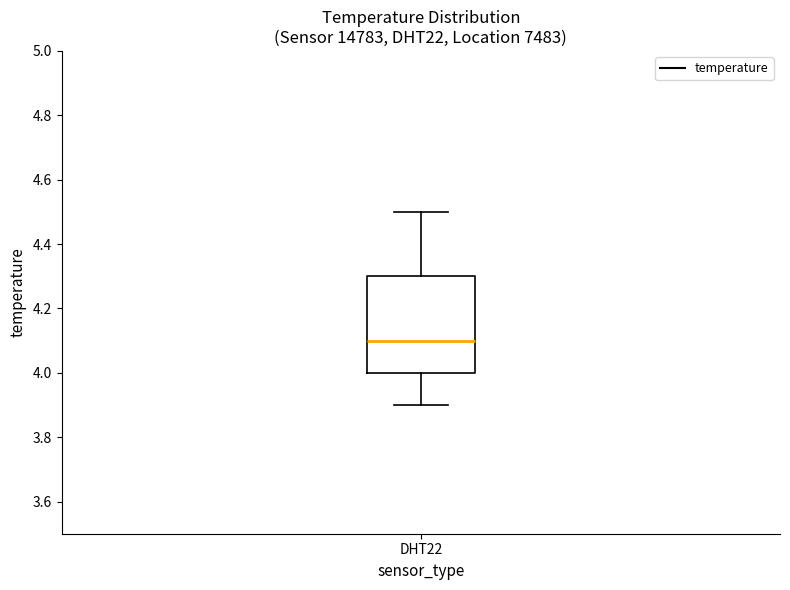

Transcribe this box plot: give where the median line is, the range the box spans, and where the two whiskers end, as read against the y-axis. The values are not printed on the chart, so give them approximately, as read against the axis.

median 4.1, box 4.0 to 4.3, whiskers 3.9 to 4.5